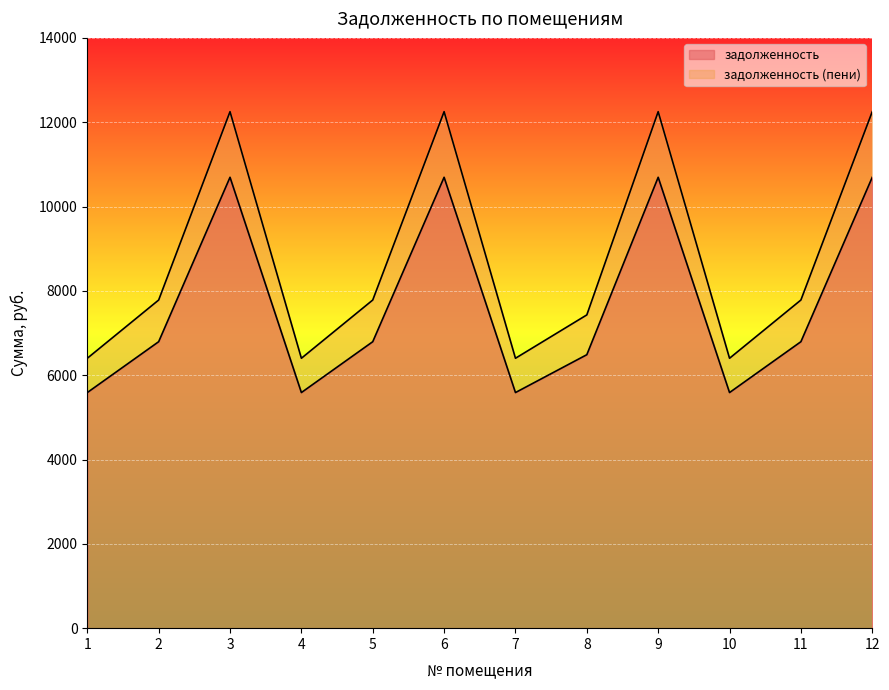

The value of задолженность at 11 is 9451.5. True or false?

False